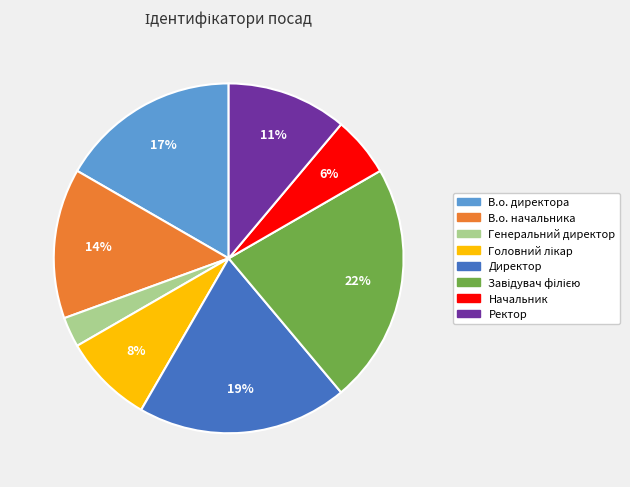

Is there a majority slice in this chart?

No